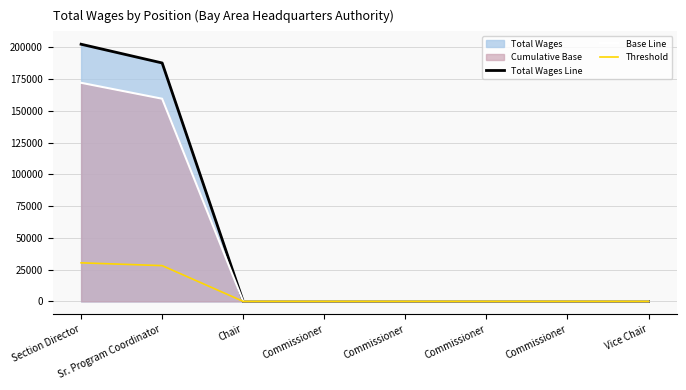

Does the chart have visible grid lines?

Yes